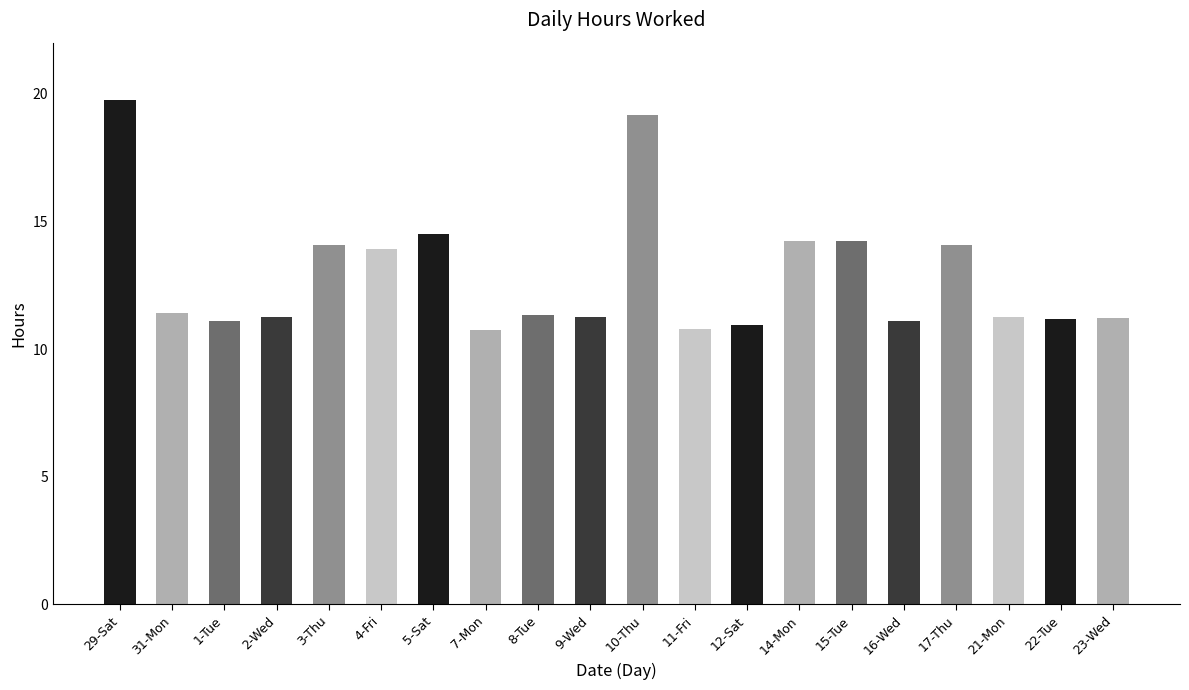

What is the smallest value displayed?

10.7